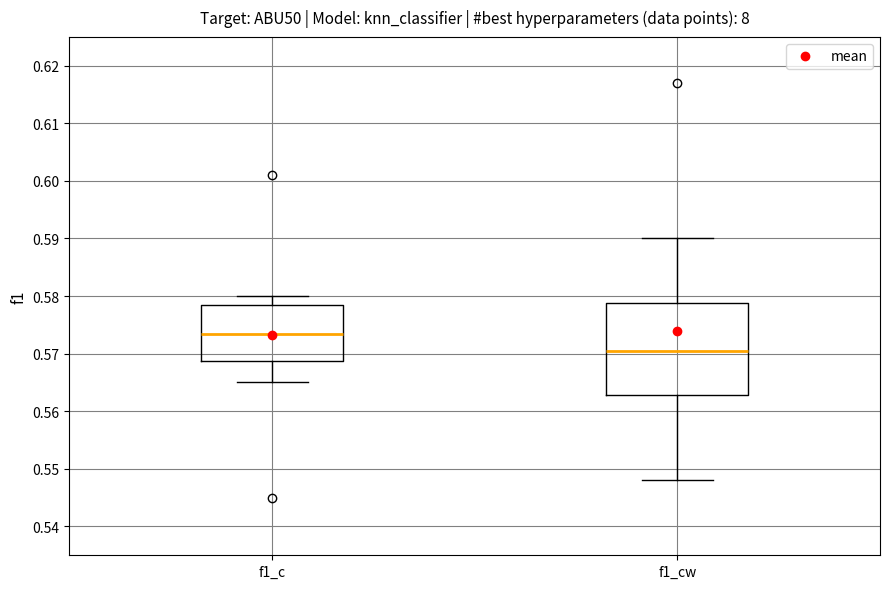

Reading left to right, read every box against the y-axis: the position of its median line, the range the box covers, and the ends of its whiskers. The values are not printed on the chart, so give them approximately, as read against the axis.

f1_c: median 0.574, box 0.569 to 0.579, whiskers 0.565 to 0.580
f1_cw: median 0.571, box 0.563 to 0.579, whiskers 0.548 to 0.590